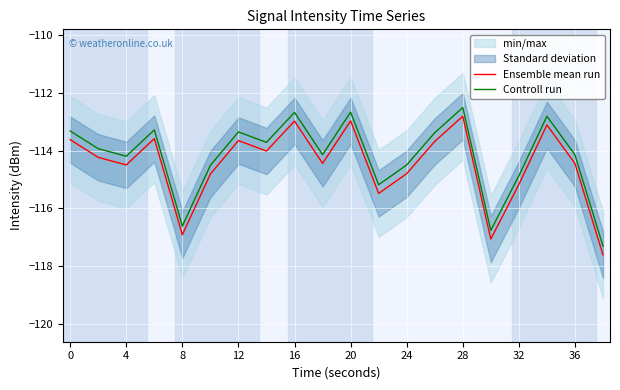

Is it true that Controll run equals -63.0 at 16?

False